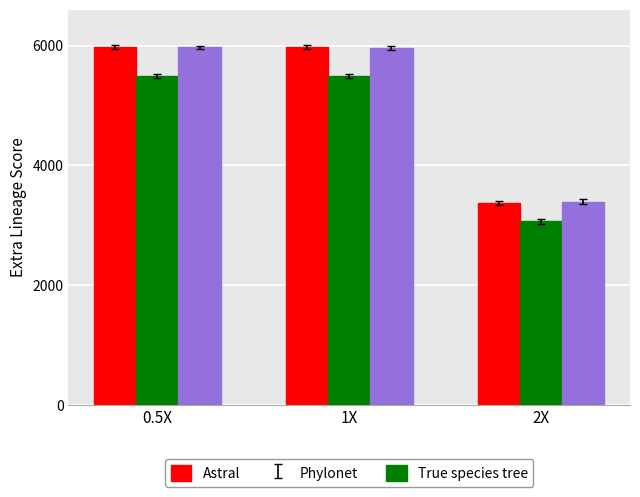

Which category has the lowest value in the True species tree series?

2X